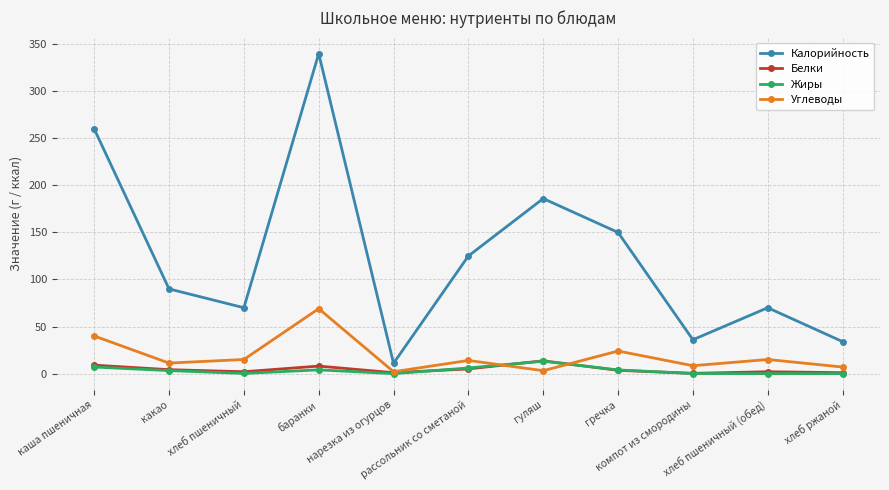

What is the maximum value shown in the chart?

340.0